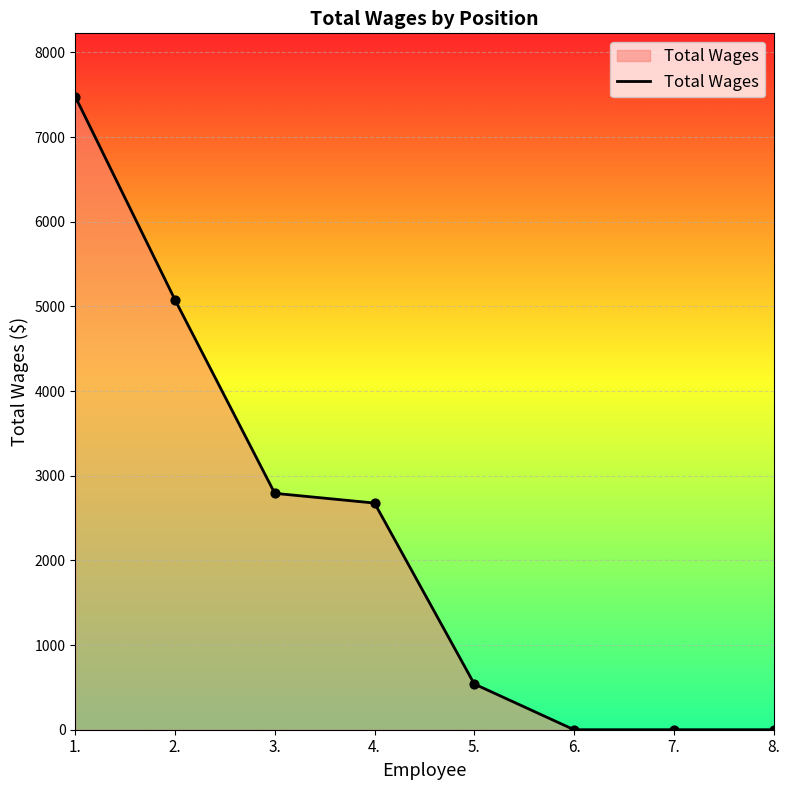

Approximately how many times larger is the value at 3. compared to 2.?

0.5